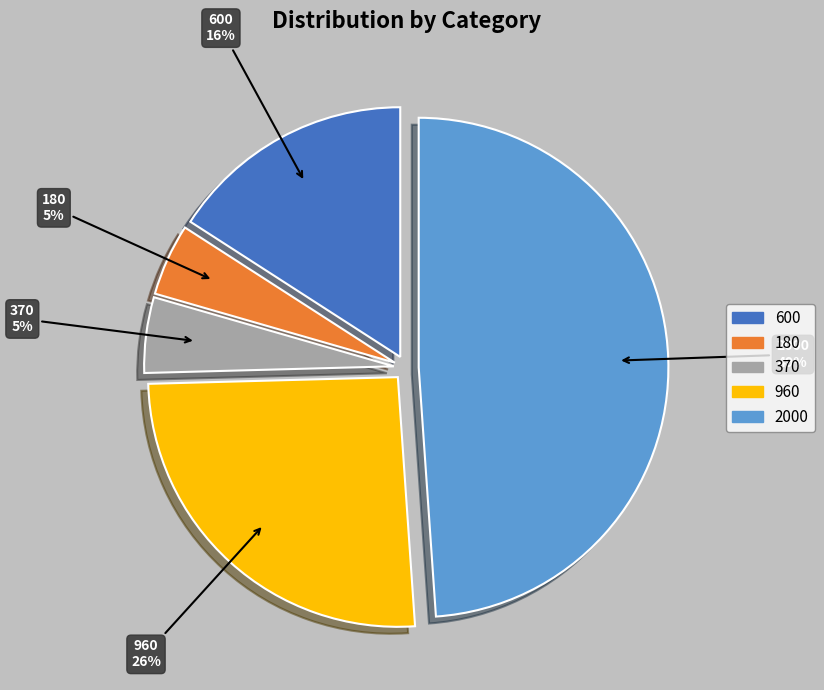

What percentage is the 180 slice, to the nearest percent?

5%